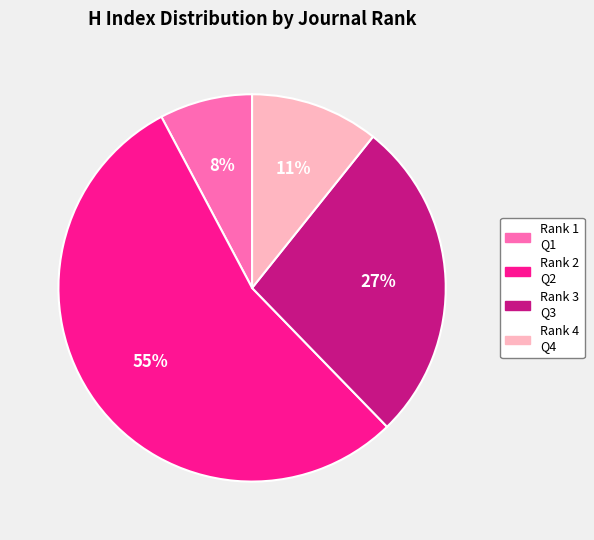

Is it true that Rank 3 Q3 is 27% of the pie?

True